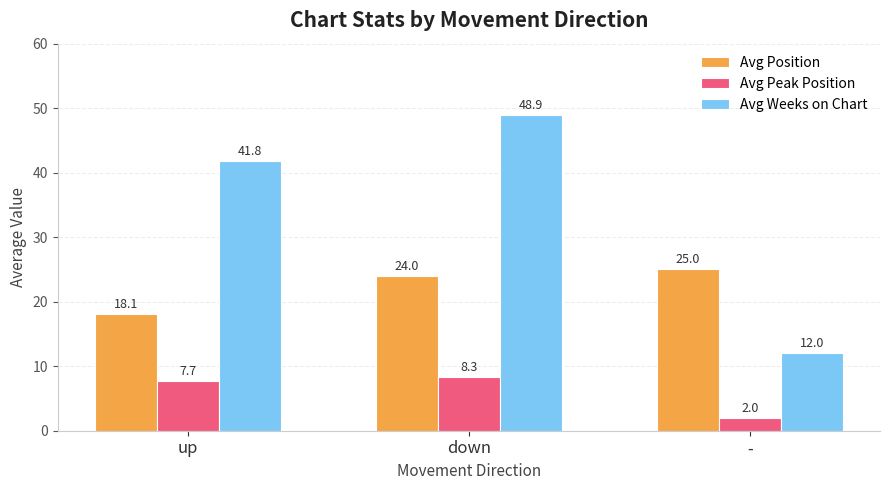

Reading left to right, what are all the values shown in this chart?

Avg Position: 18.1	24.0	25.0
Avg Peak Position: 7.7	8.3	2.0
Avg Weeks on Chart: 41.8	48.9	12.0